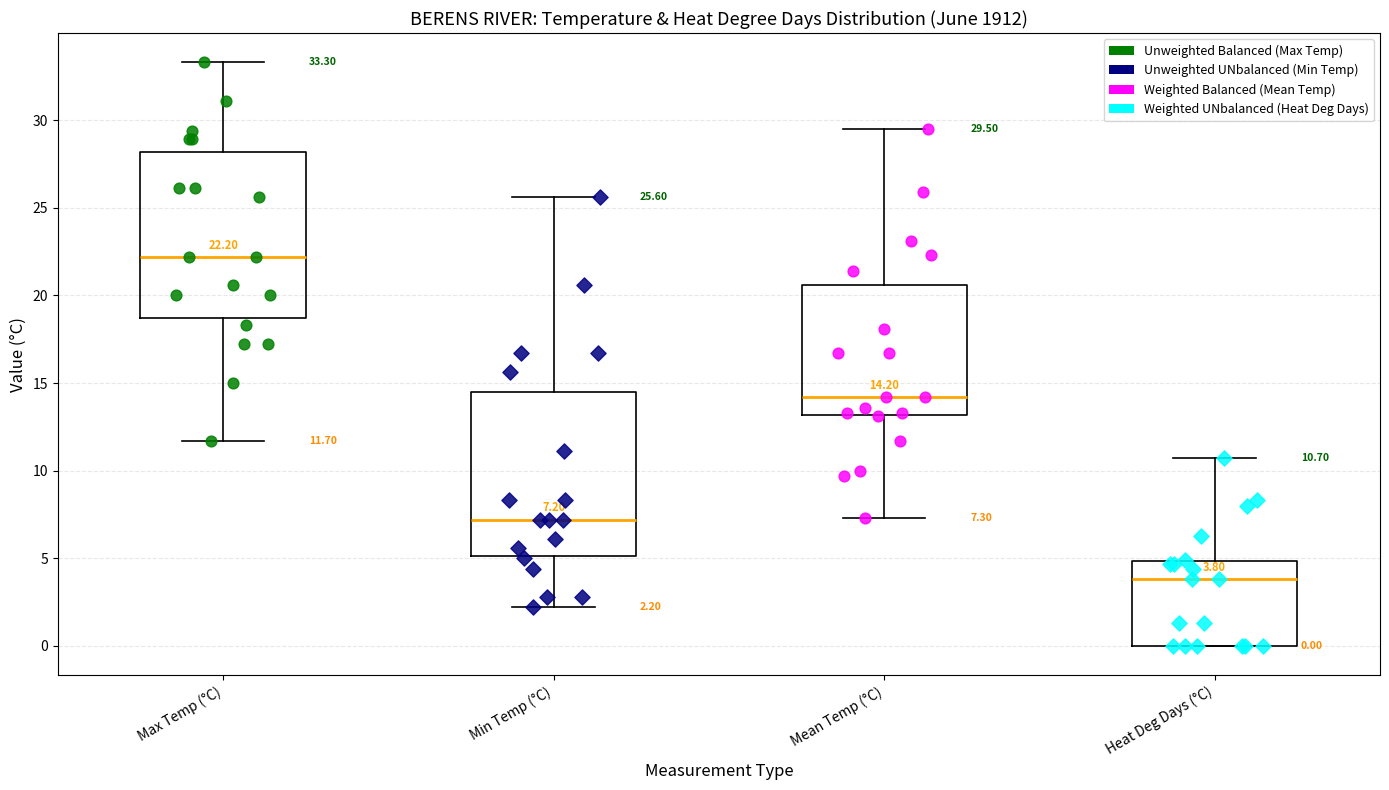

Which box's median line is the highest?

Max Temp (°C)